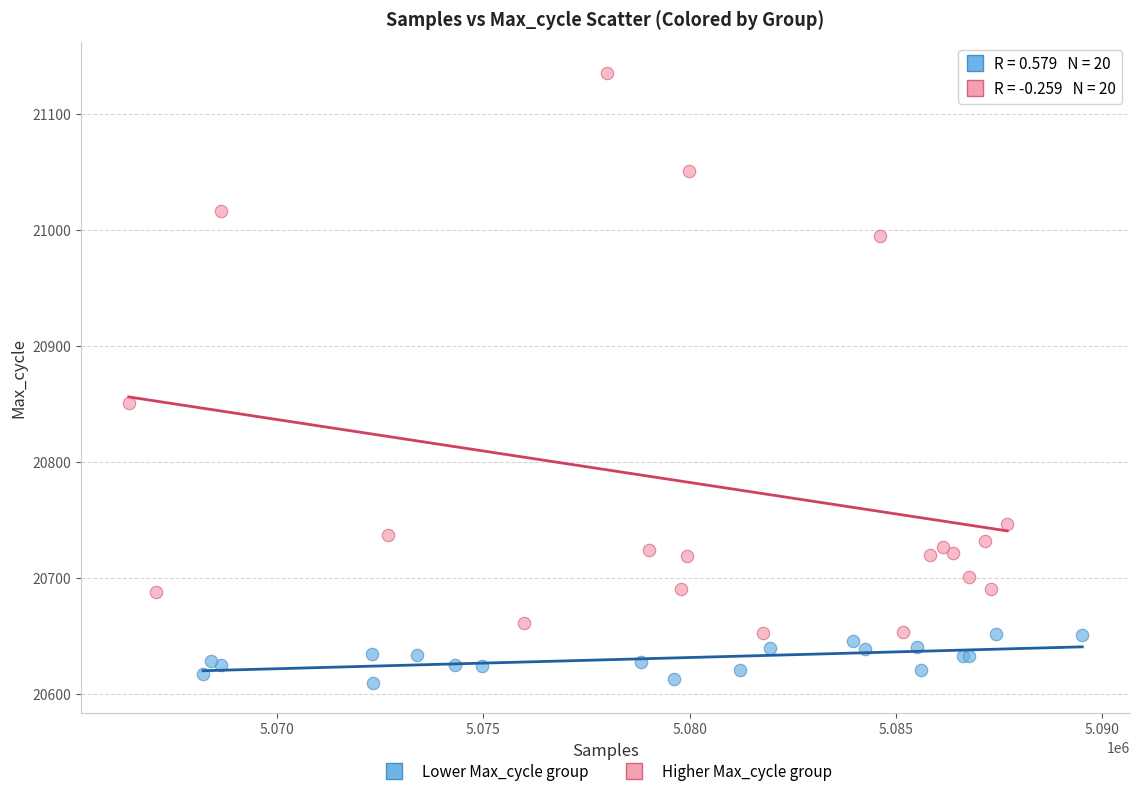

Which series has the largest Y range (max minus min)?

Higher Max_cycle group